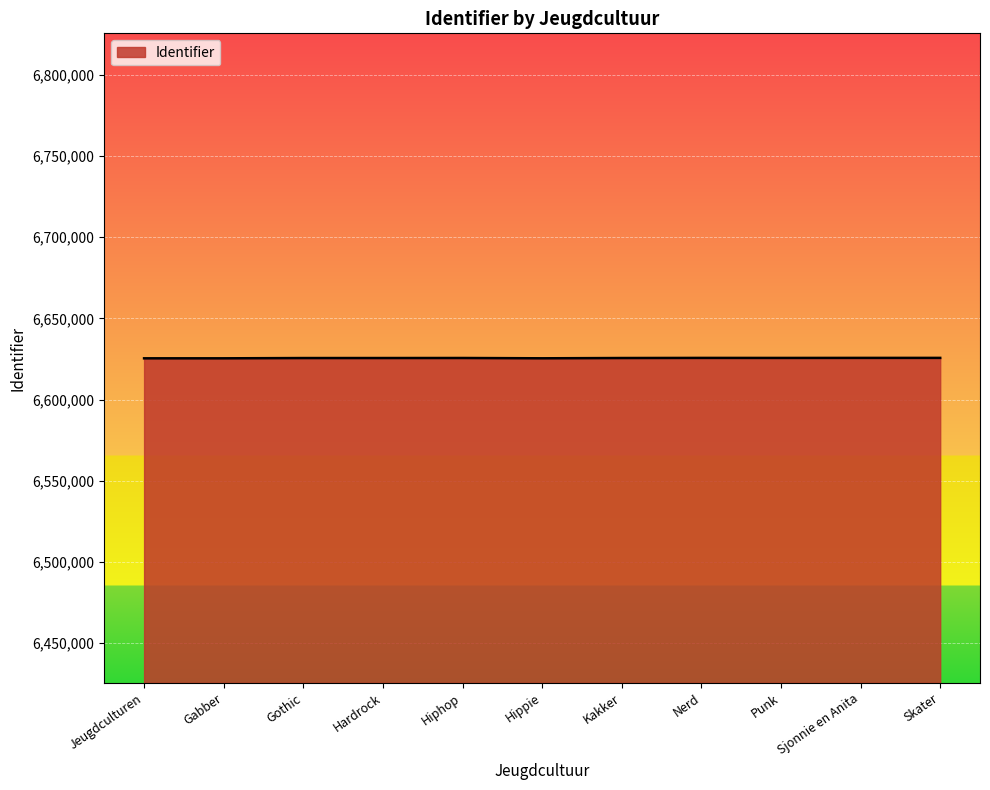

What is the ratio of the value at Kakker to the value at Punk?

1.0